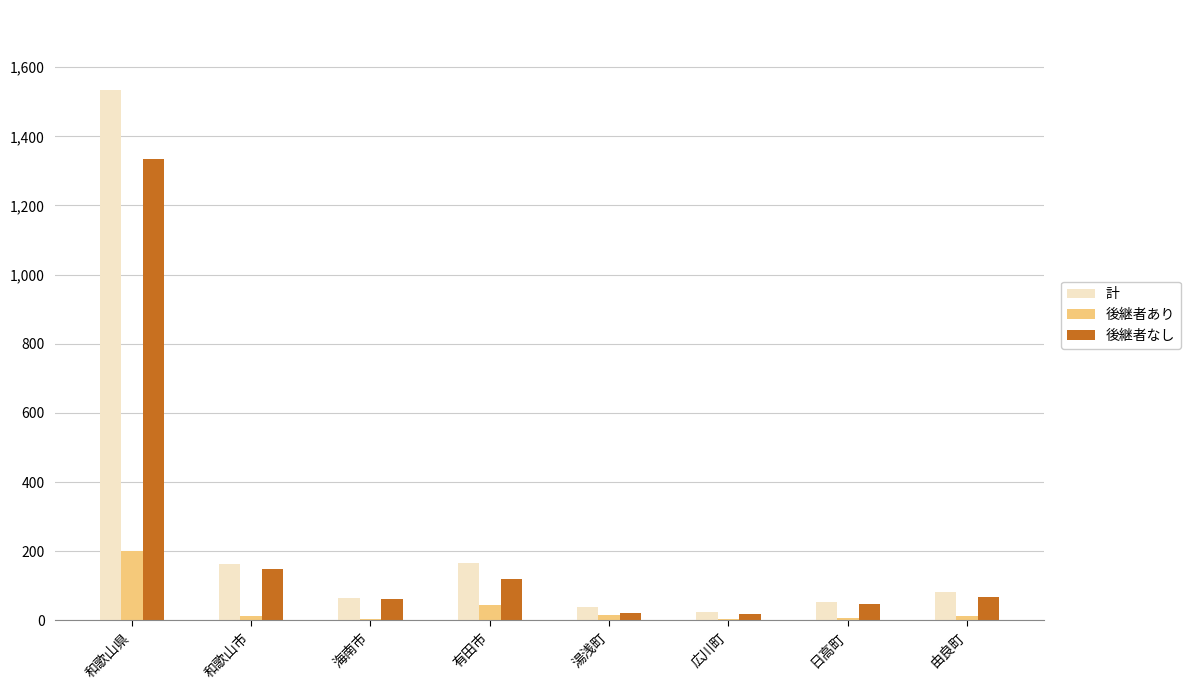

True or false: 計 has a value of 2548 at 和歌山県.

False